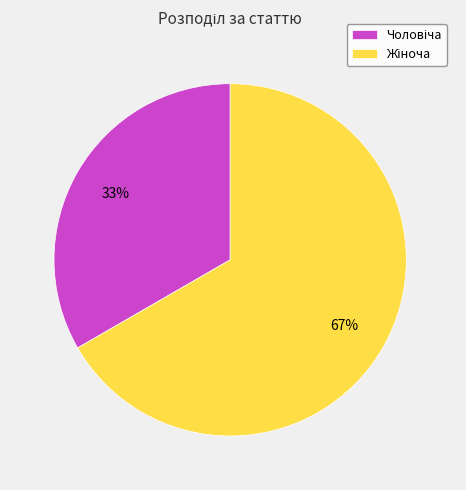

How many slices are in this pie chart?

2